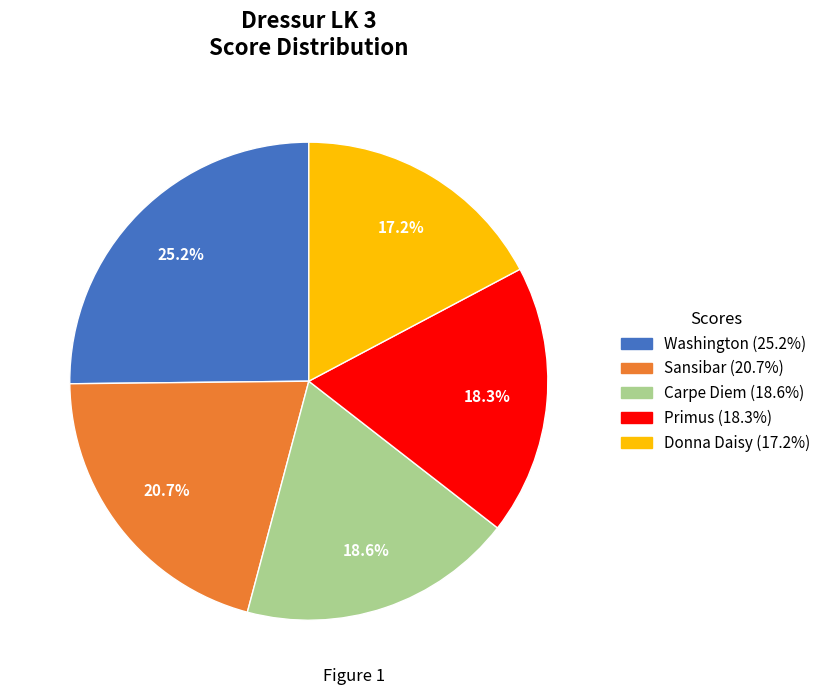

Is the sum of Carpe Diem and Primus greater than half?

No